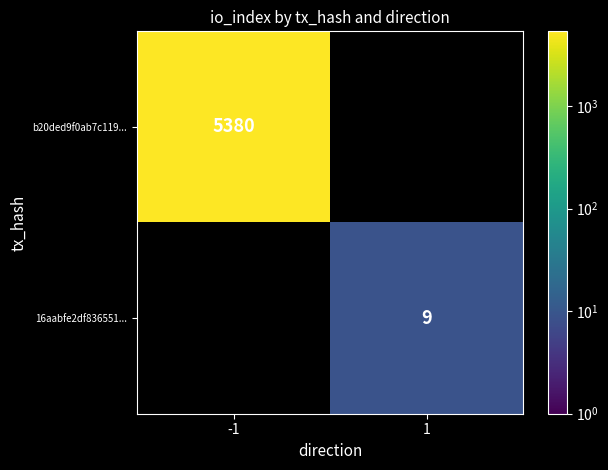

The value of b20ded9f0ab7c119... at -1 is 7025. True or false?

False